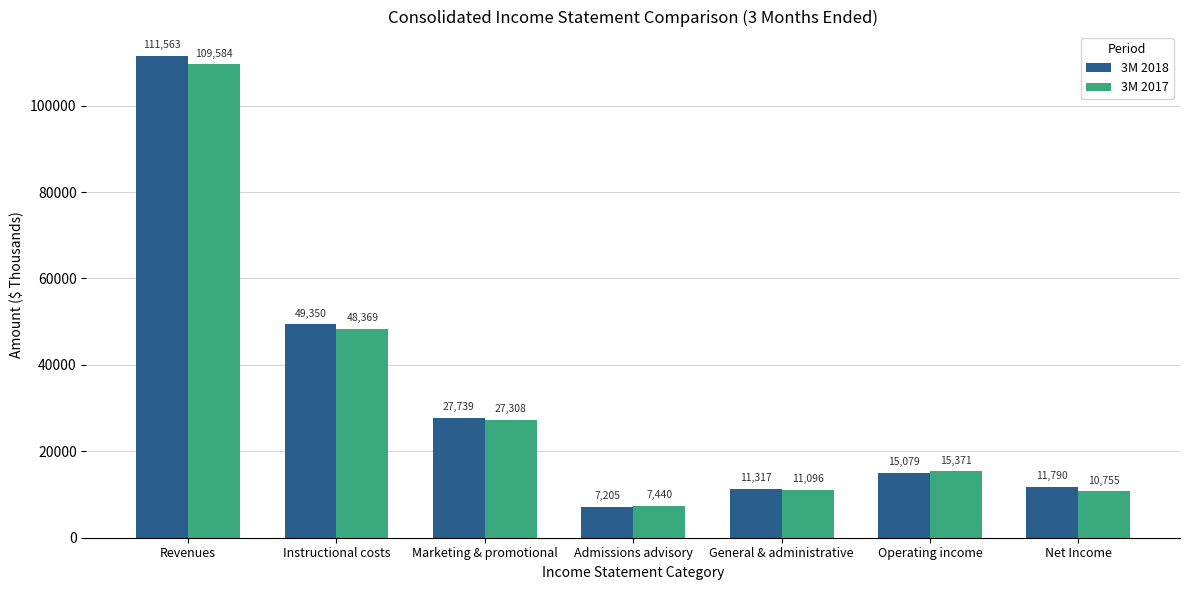

At which label does 3M 2017 reach its minimum?

Admissions advisory